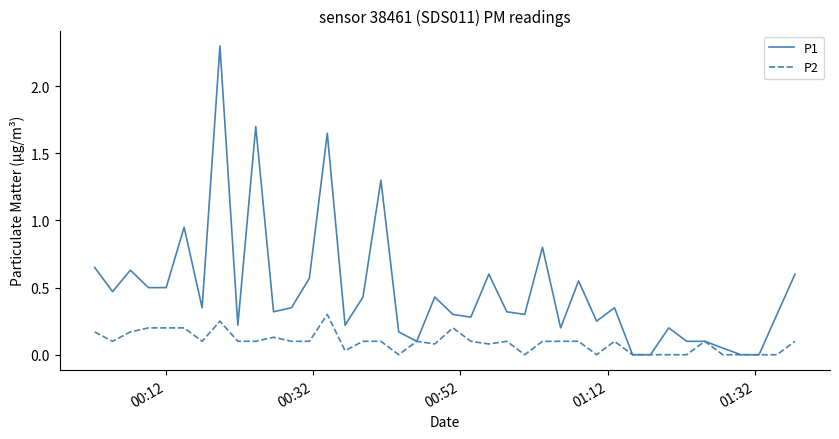

List the series in order of their peak value, lowest first.

P2, P1